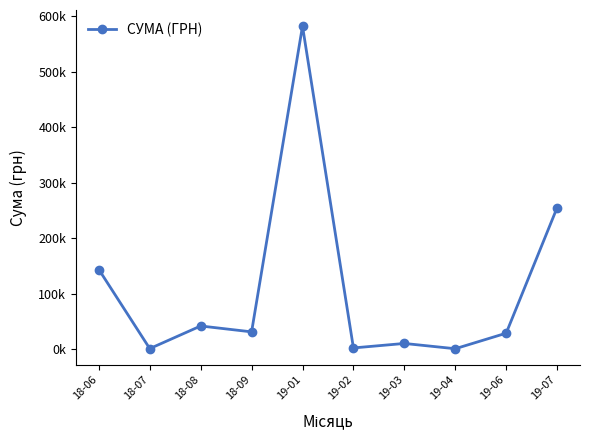

Does the chart have visible grid lines?

No